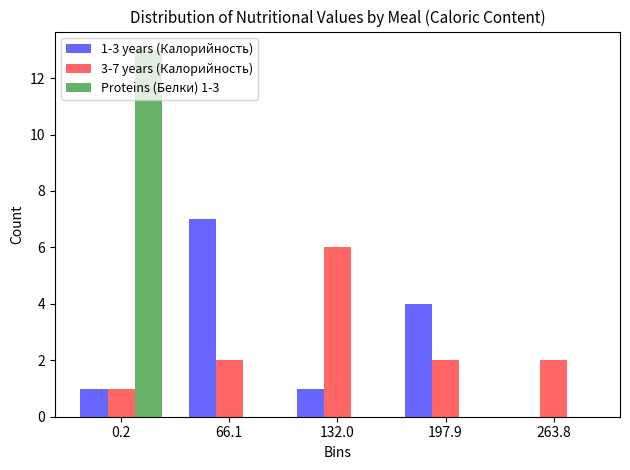

What is the total value across all series at 132.0?

7